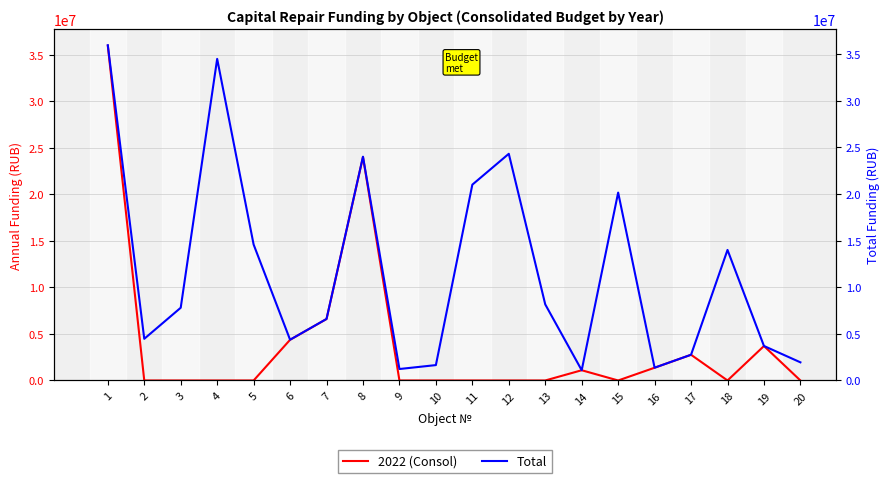

Which series has the largest total across all categories?

Total